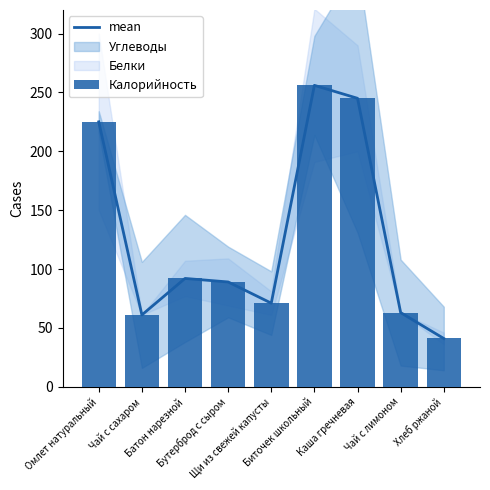

Which series changed the most between Омлет натуральный and Щи из свежей капусты?

mean